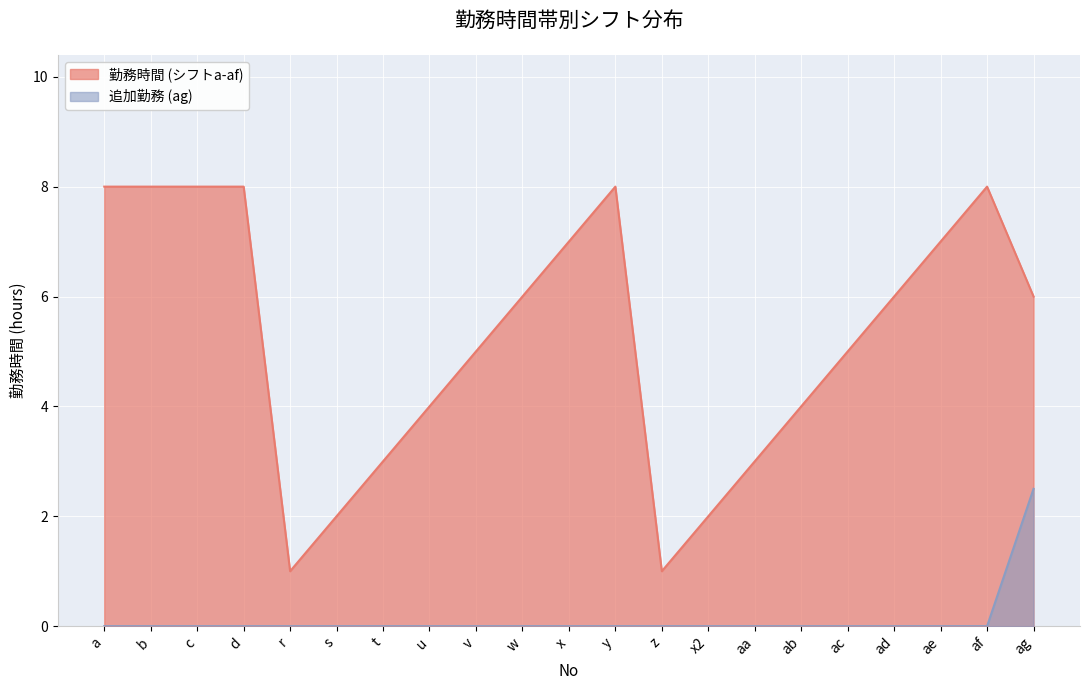

What is the difference between the maximum and minimum values in the Shift a (09:00-18:00) series?

7